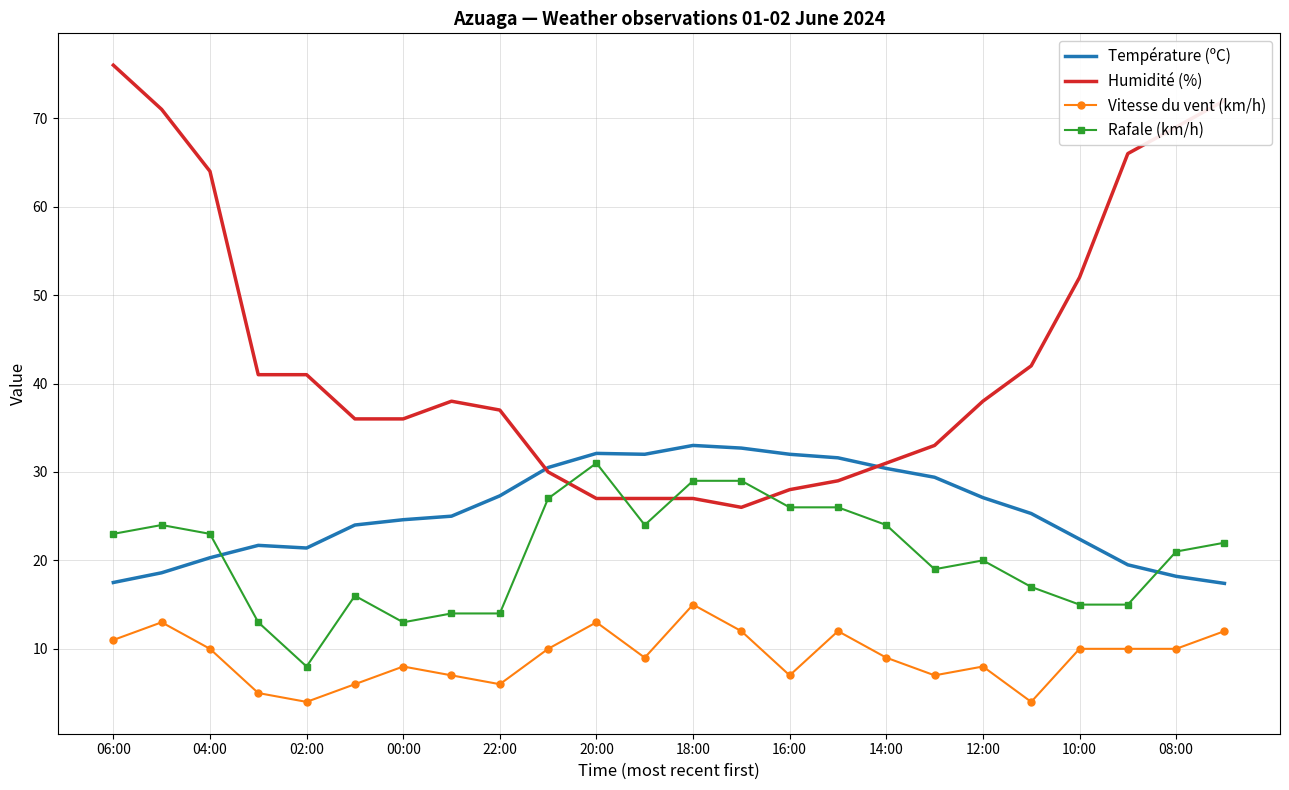

Which series has the largest total across all categories?

Humidité (%)